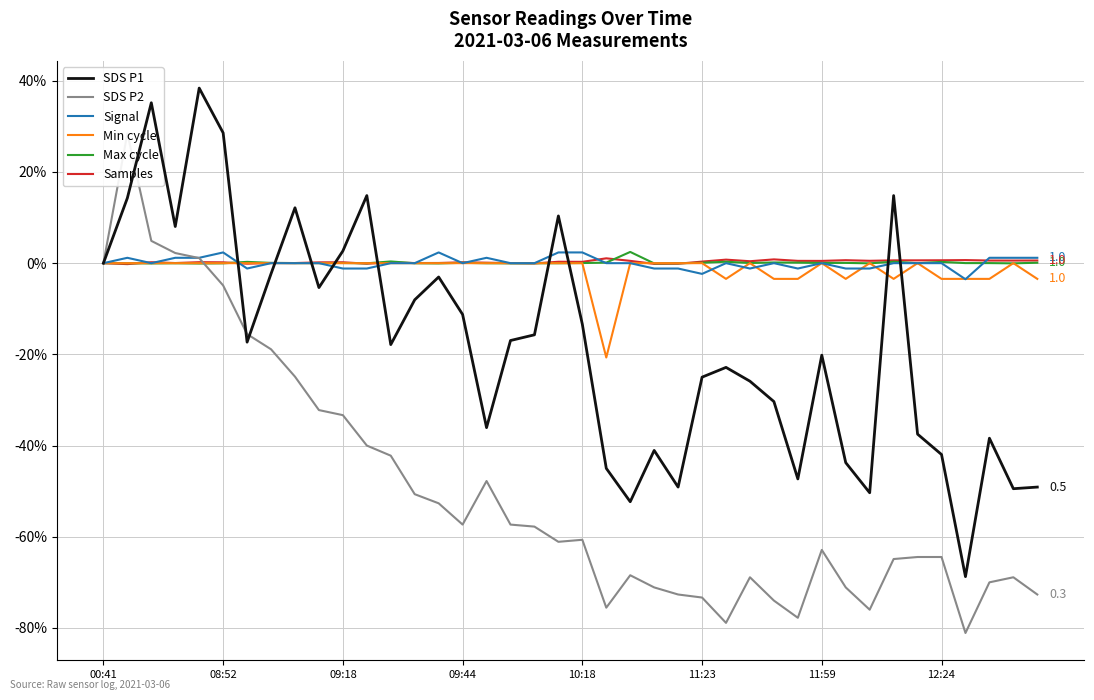

Is it true that Max cycle equals 0.0 at 11:59?

True